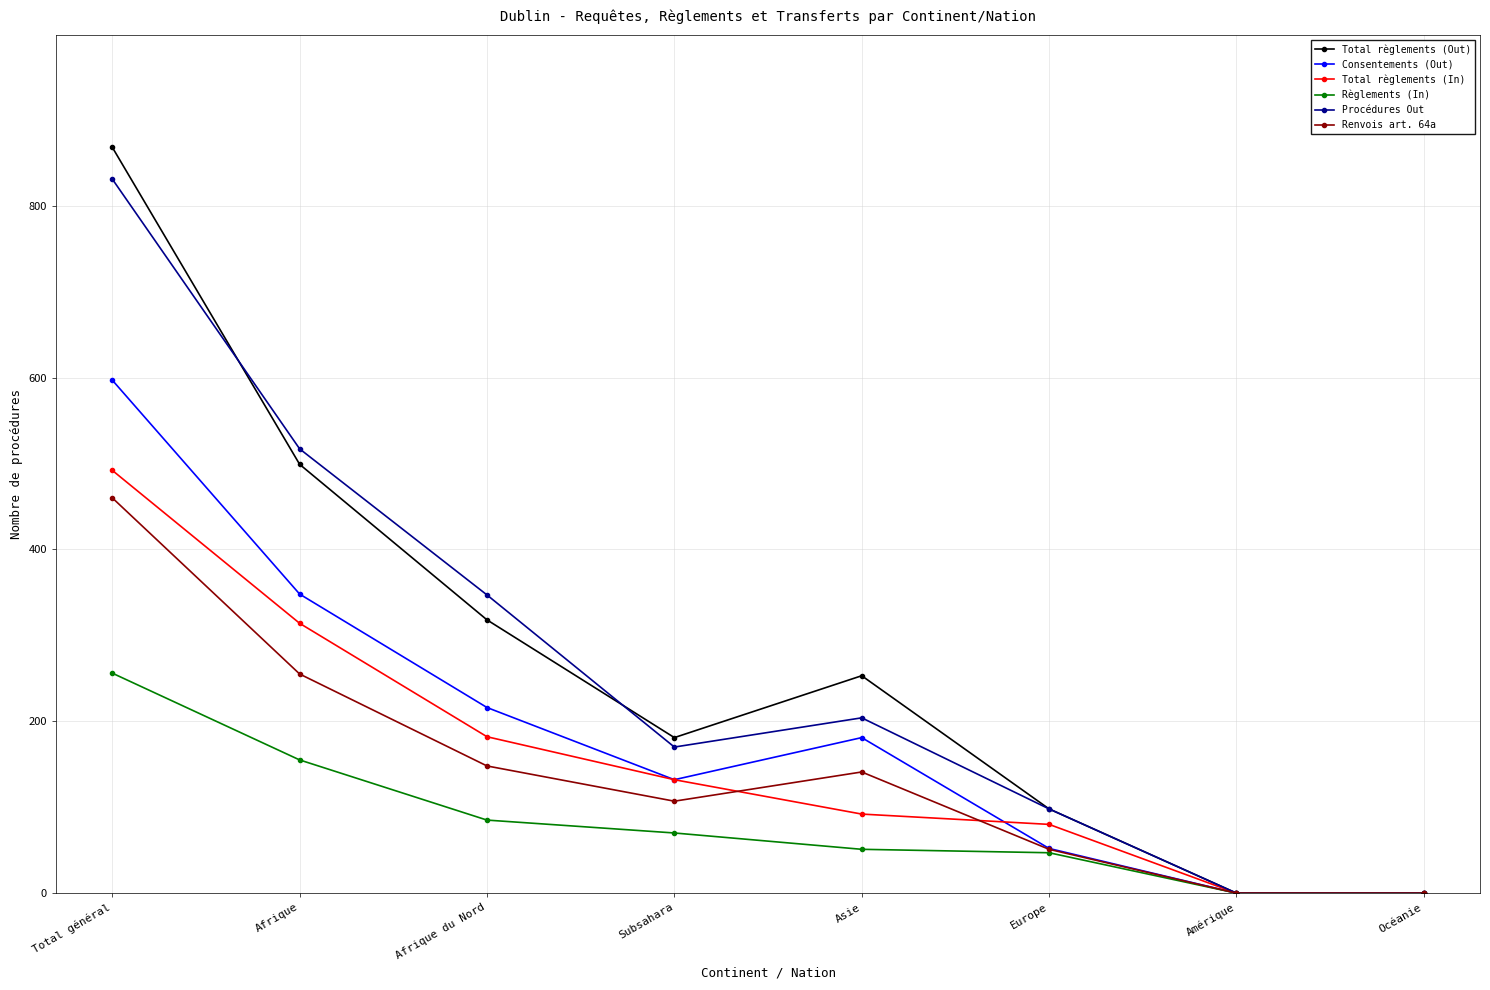

What is the difference between the Renvois art. 64a values at Europe and Afrique du Nord?

97